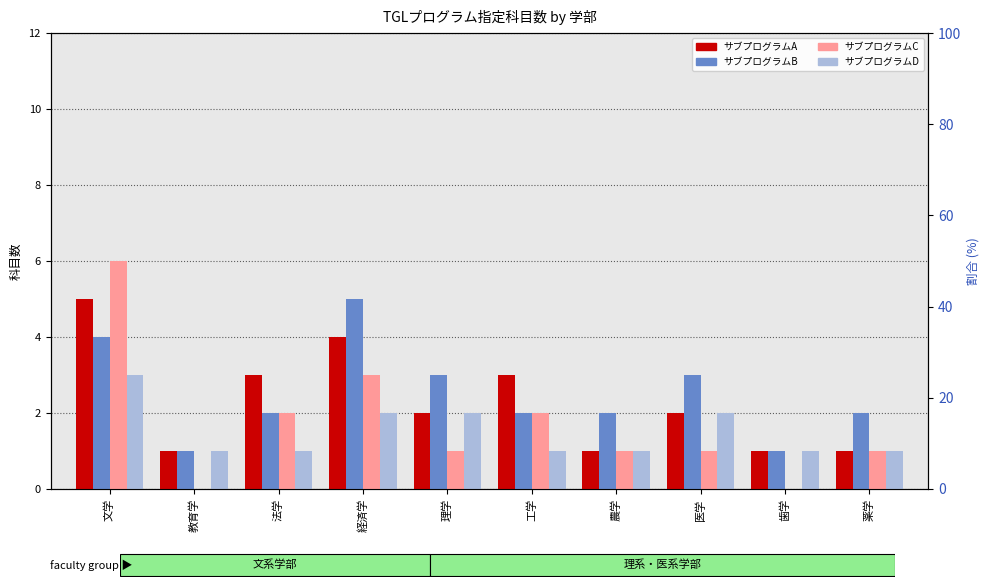

At which category is the sum across all series the highest?

文学